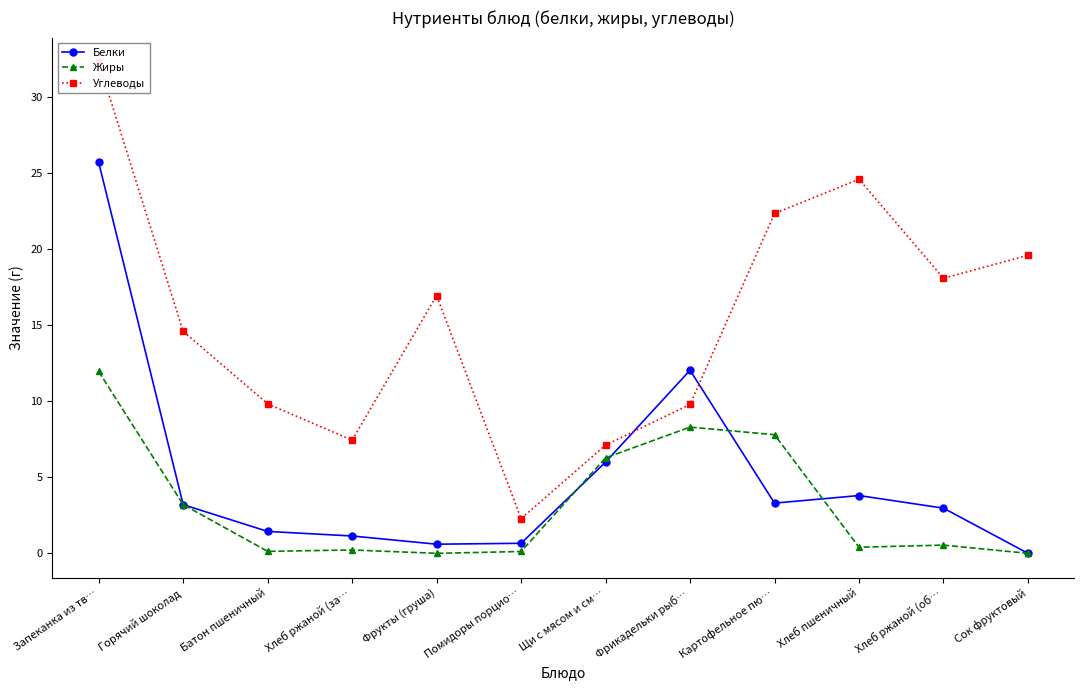

How many interior local valleys does the Углеводы series have?

3